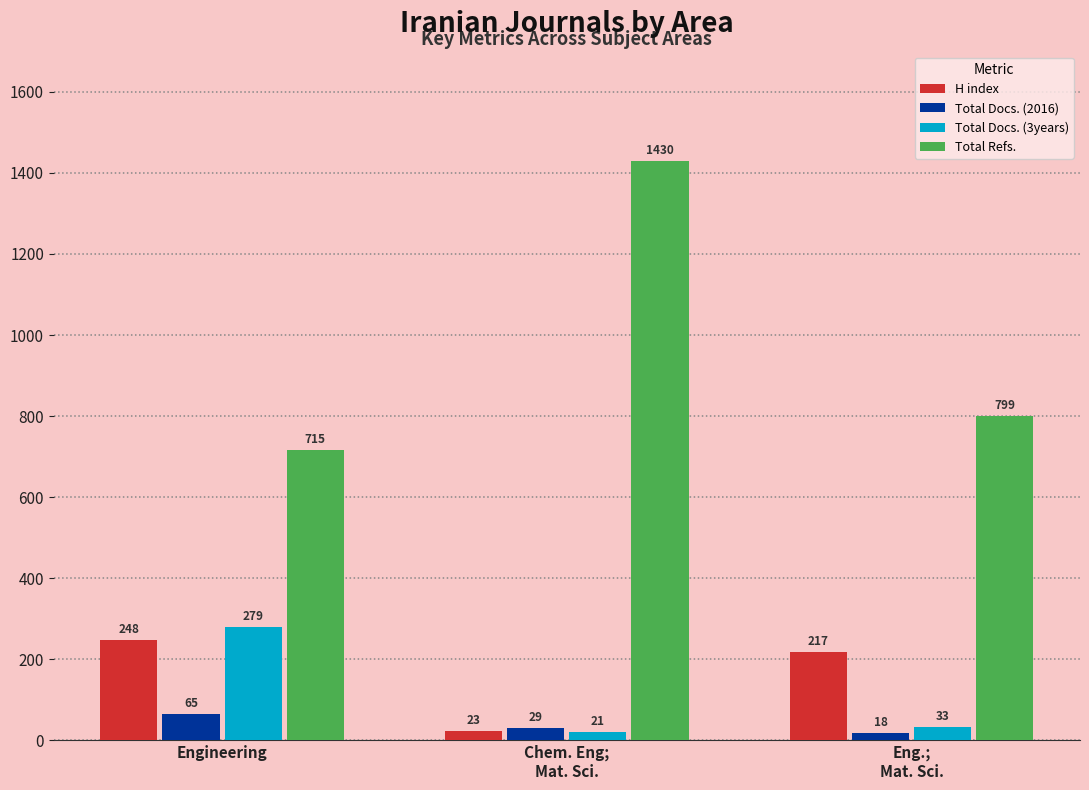

Are the bars grouped side by side (vs. stacked)?

Yes